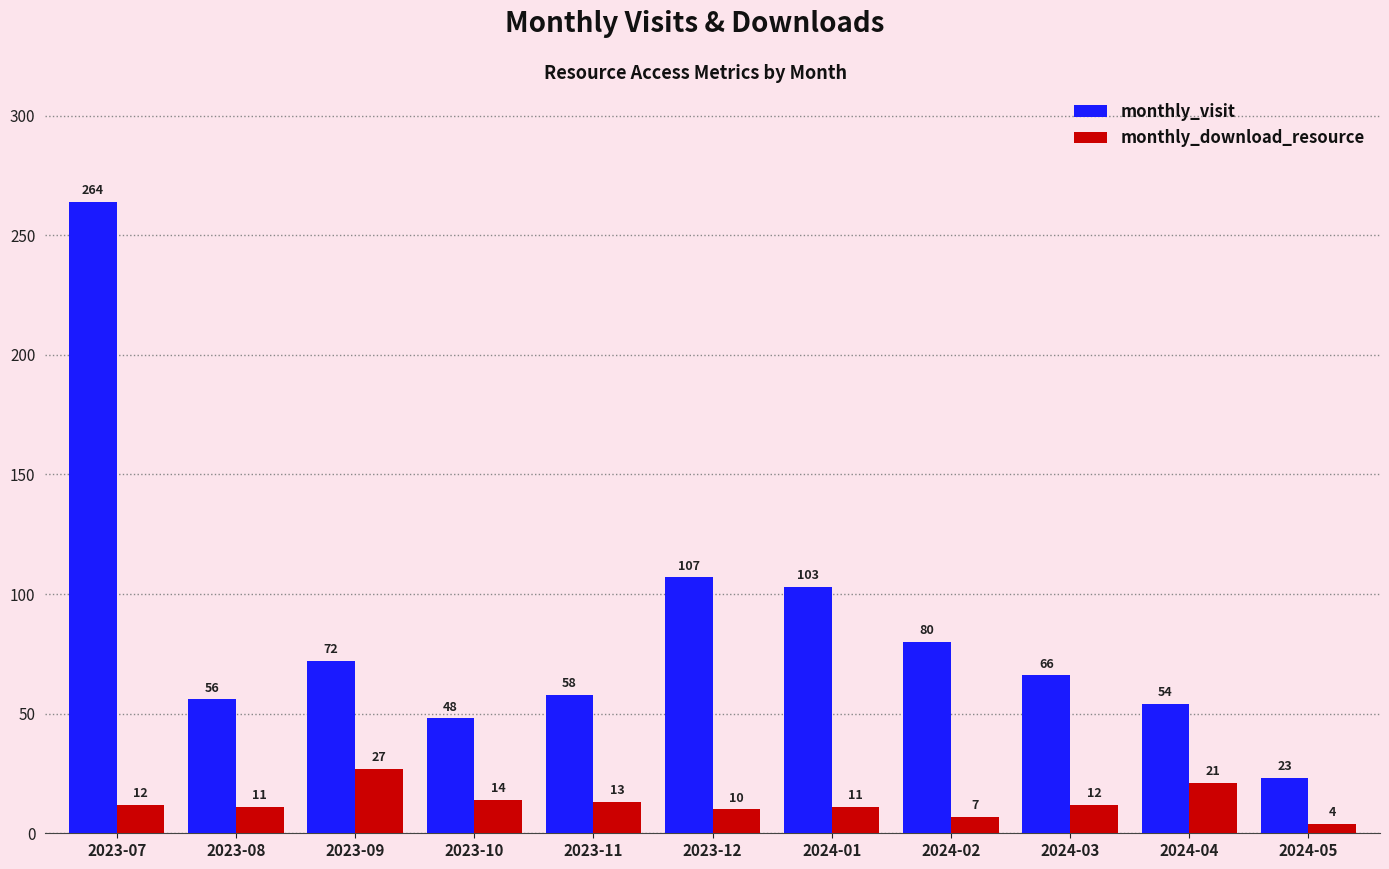

The monthly_visit series shows 107 at 2023-12. True or false?

True